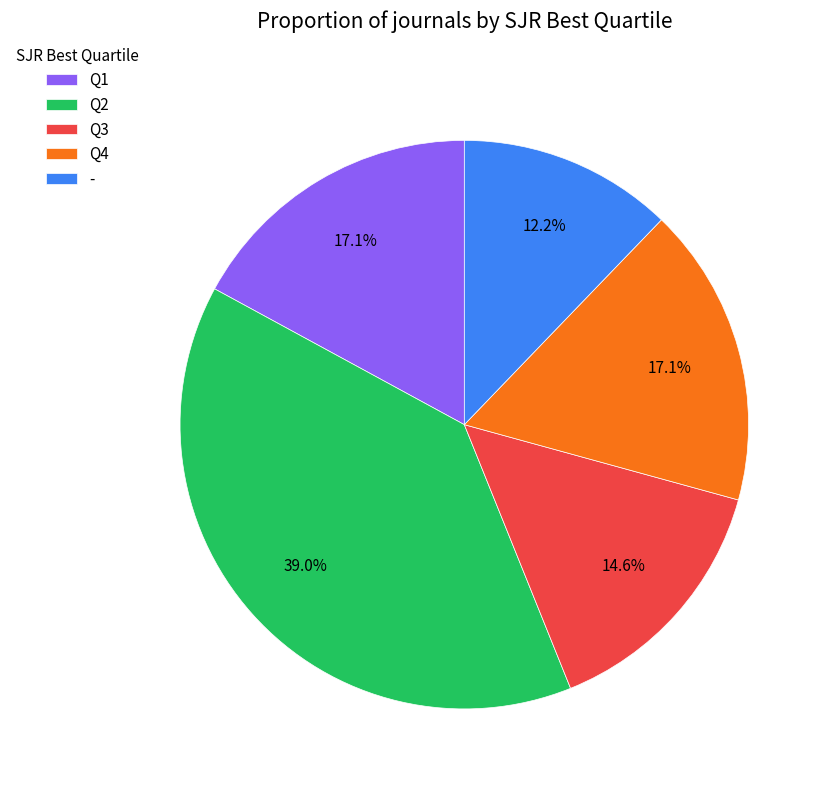

What percentage is the Q2 slice, to the nearest percent?

39%